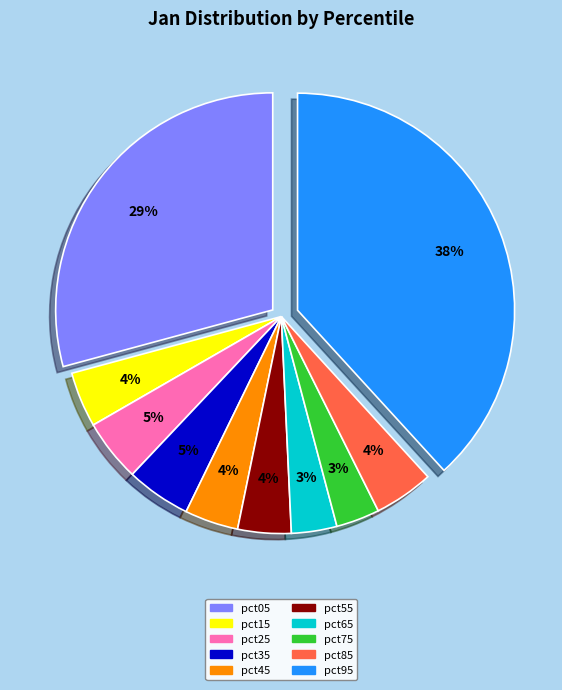

Is there a majority slice in this chart?

No